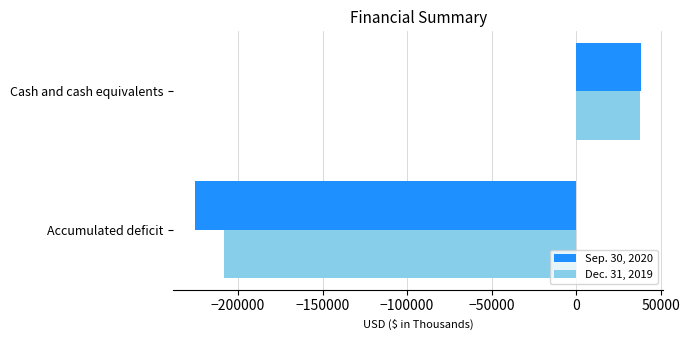

What is the sum of the Dec. 31, 2019 values at Accumulated deficit and Cash and cash equivalents?

-170325